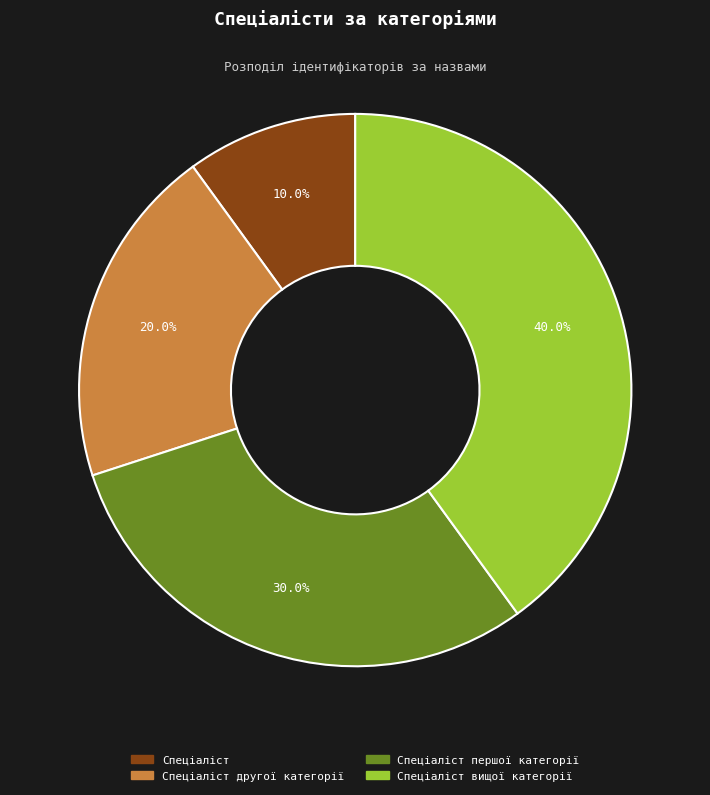

Does any single category account for the majority?

No